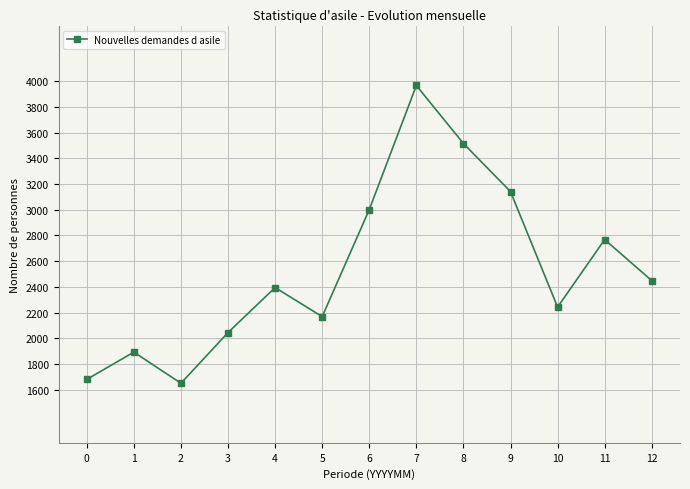

Approximately how many times larger is the value at 0 compared to 9?

0.5